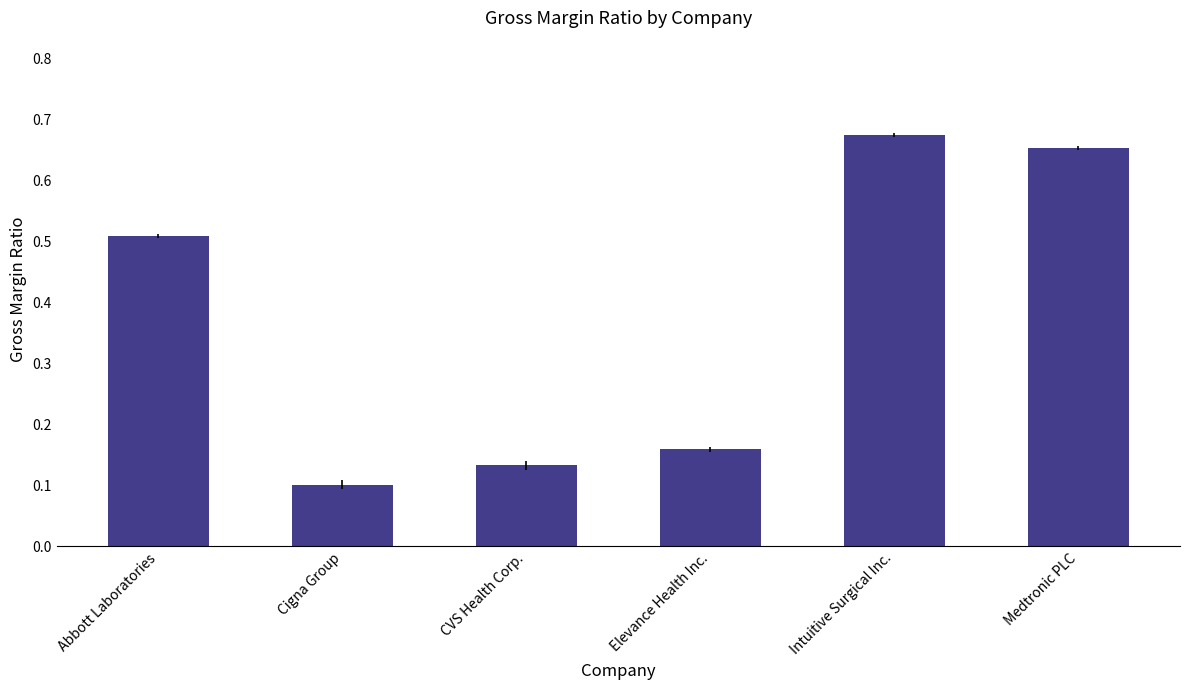

True or false: the data shows 0.1 at Cigna Group.

True